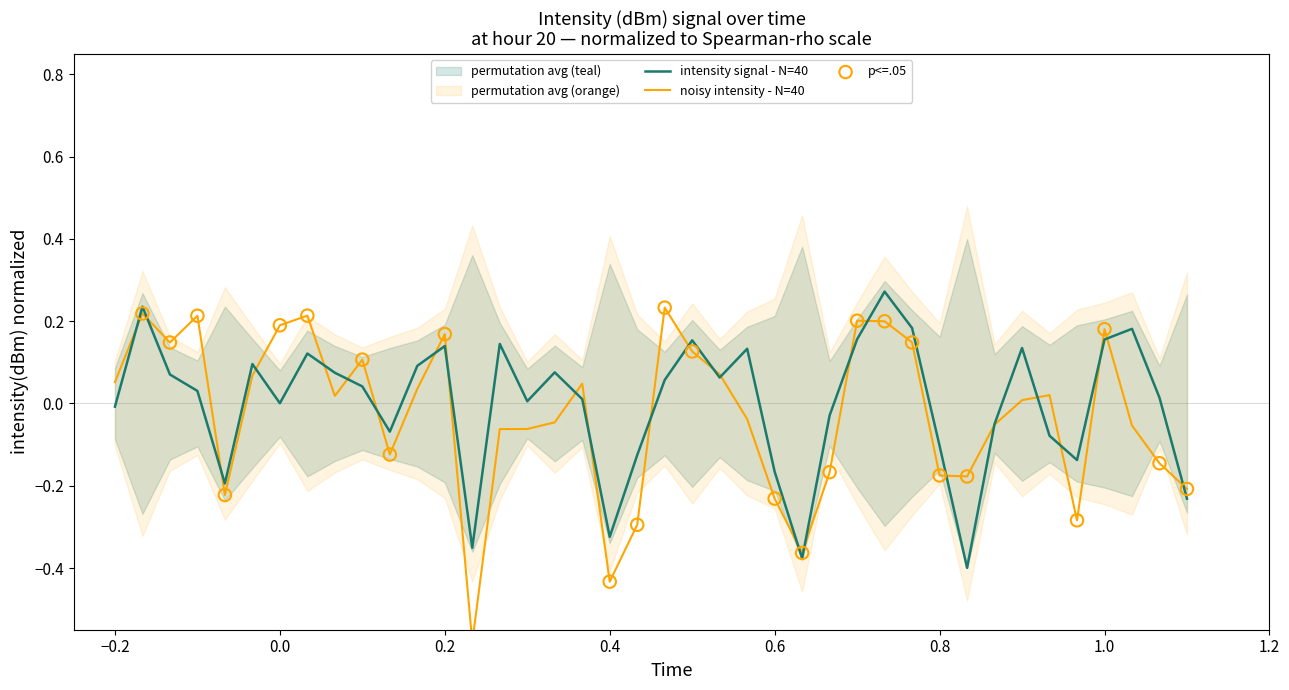

The intensity signal - N=40 series shows 0.1 at 1.0. True or false?

False